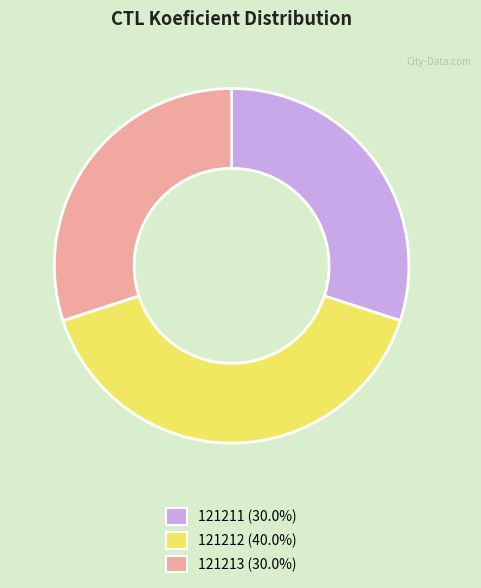

True or false: 121213 accounts for 30% of the total.

True